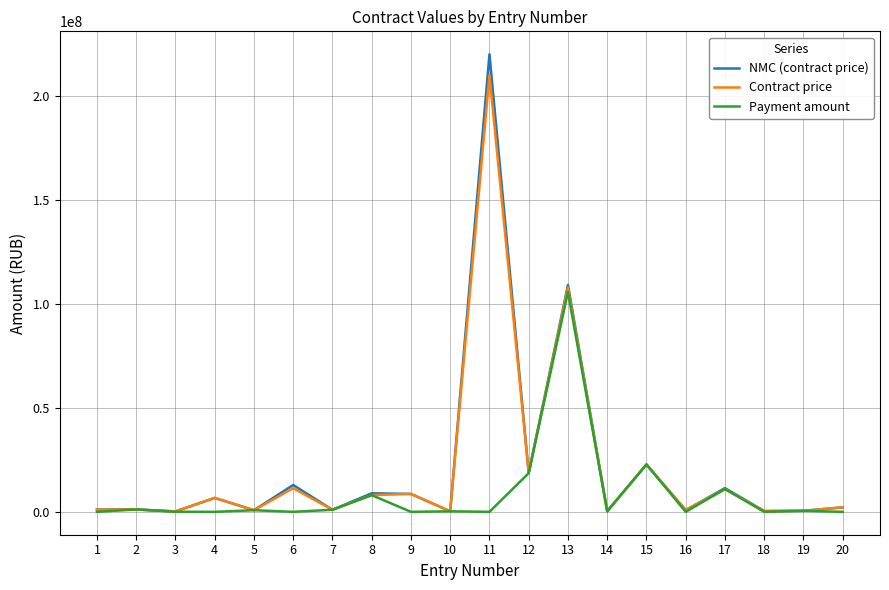

What is the difference between the NMC (contract price) values at 15 and 10?

22447000.0